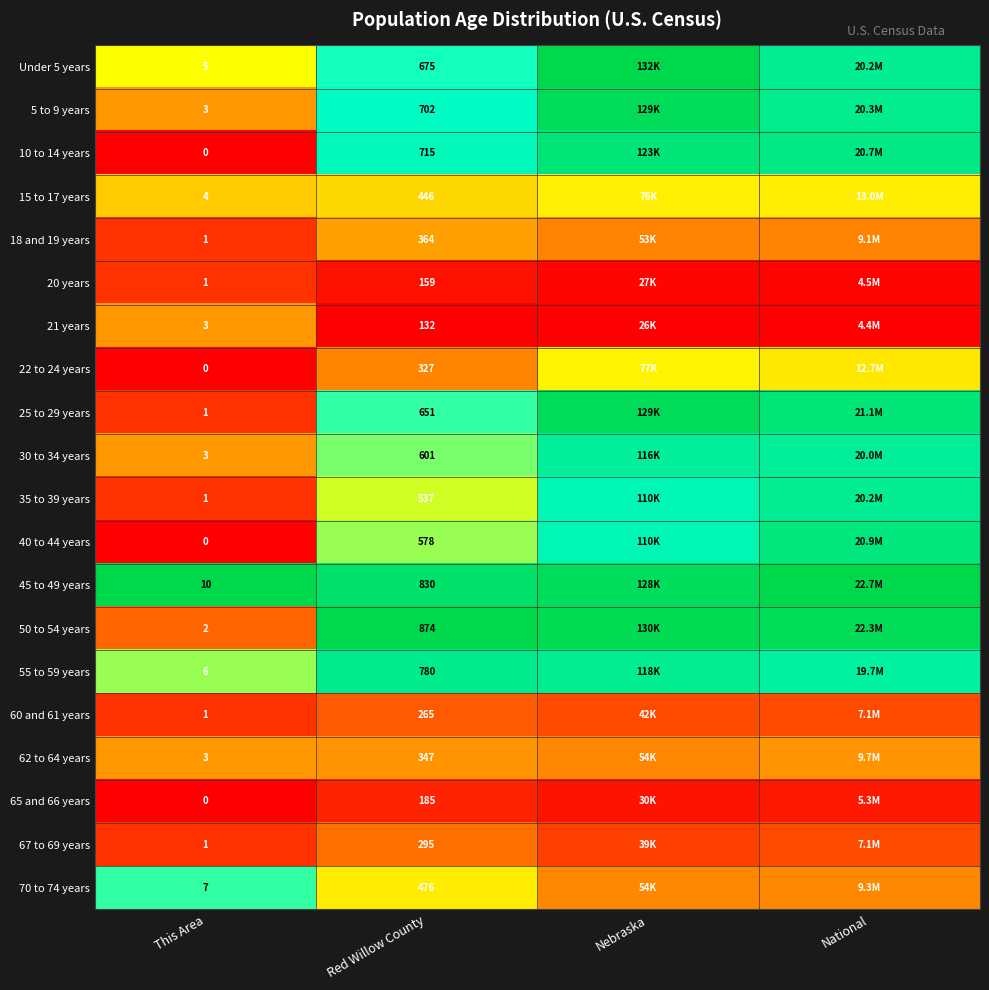

What is the total value across all series at This Area?

52.0